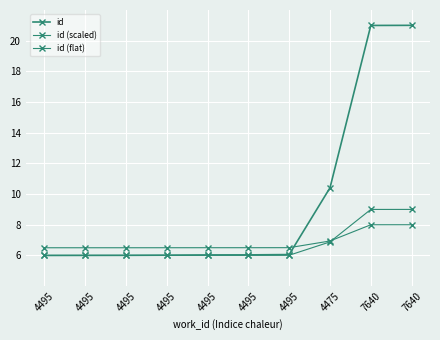

Does the chart display data point markers on the line(s)?

Yes